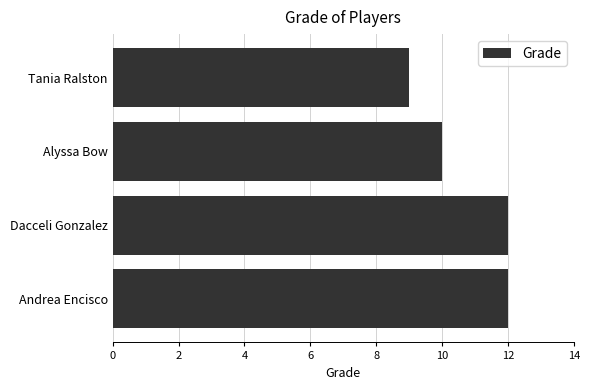

Are the bars horizontal?

Yes